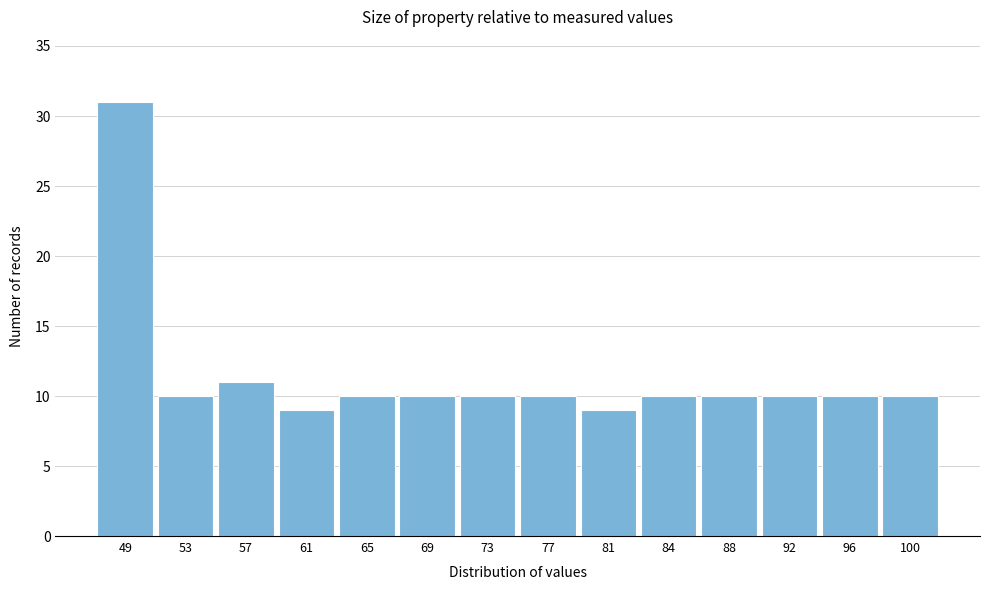

Reading right to left, what are all the values shown in this chart?

10	10	10	10	10	9	10	10	10	10	9	11	10	31